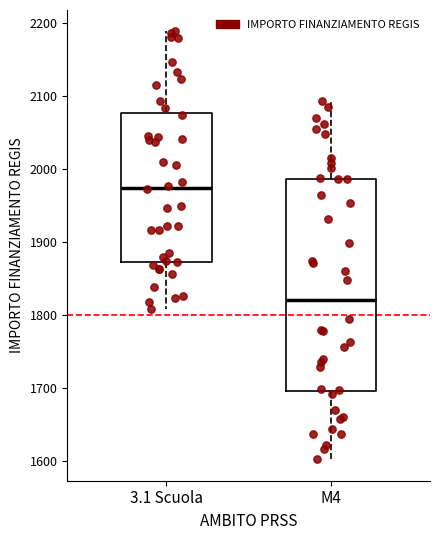

Which box has the lowest median line?

M4